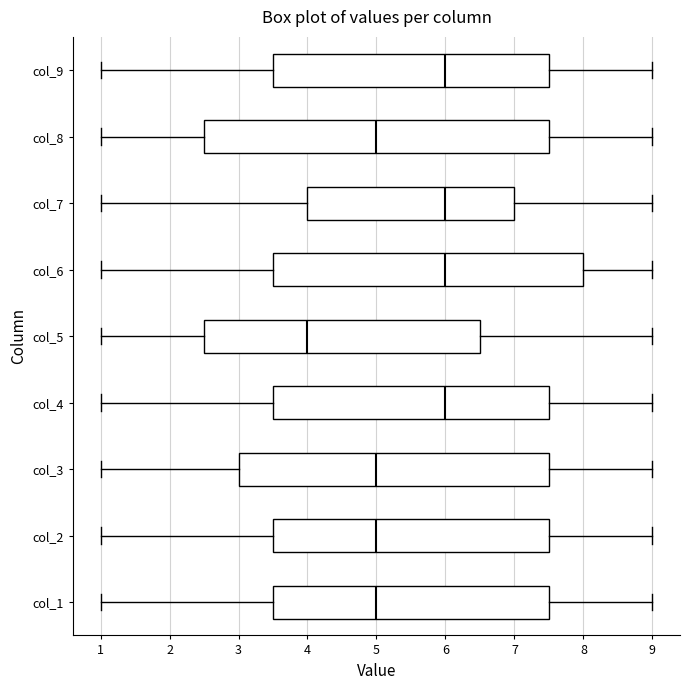

Where does the left whisker of the box for col_5 end on the x-axis? The values are not printed on the chart, so give them approximately, as read against the axis.

1.0